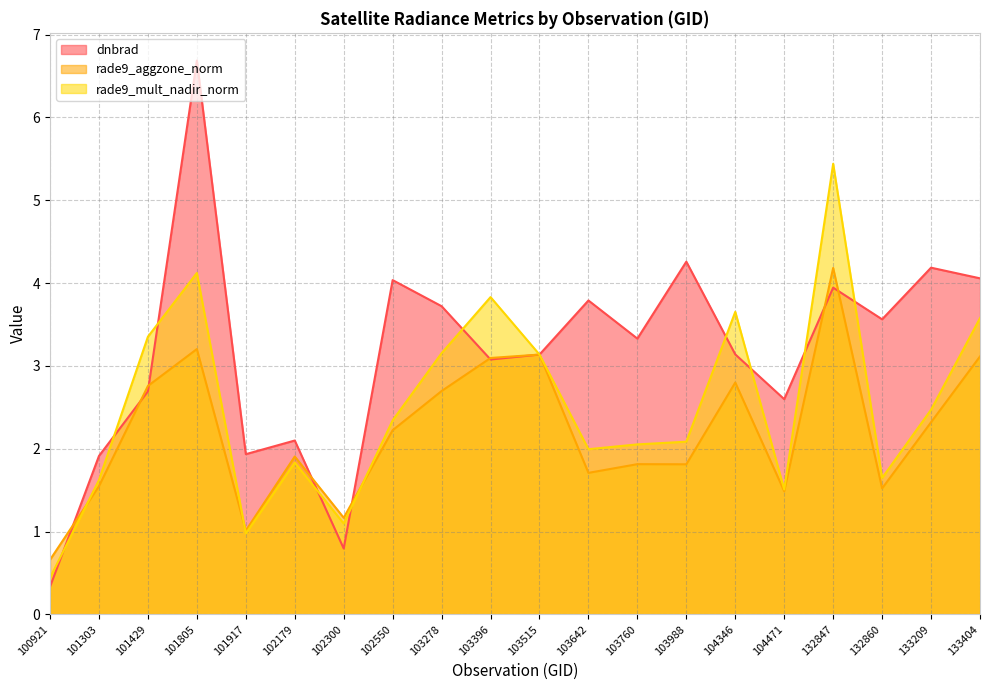

Which series has the largest total across all categories?

dnbrad